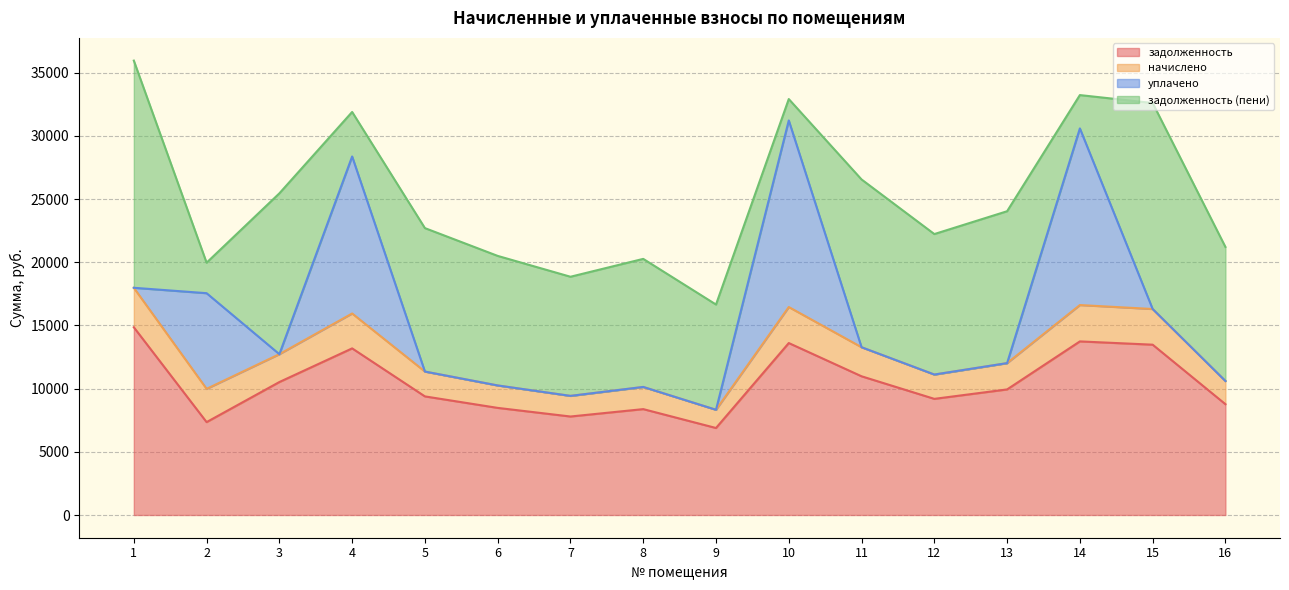

What is the average value of the задолженность series?

10410.7